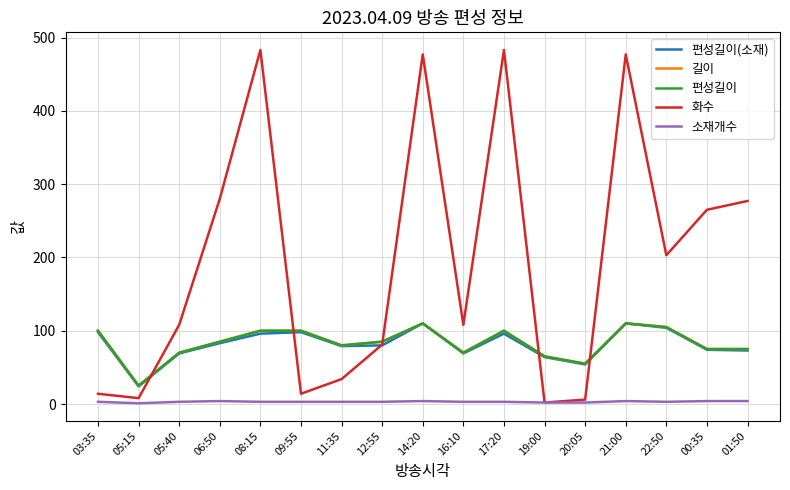

Read the 길이 value at 14:20, to the nearest 10.

110